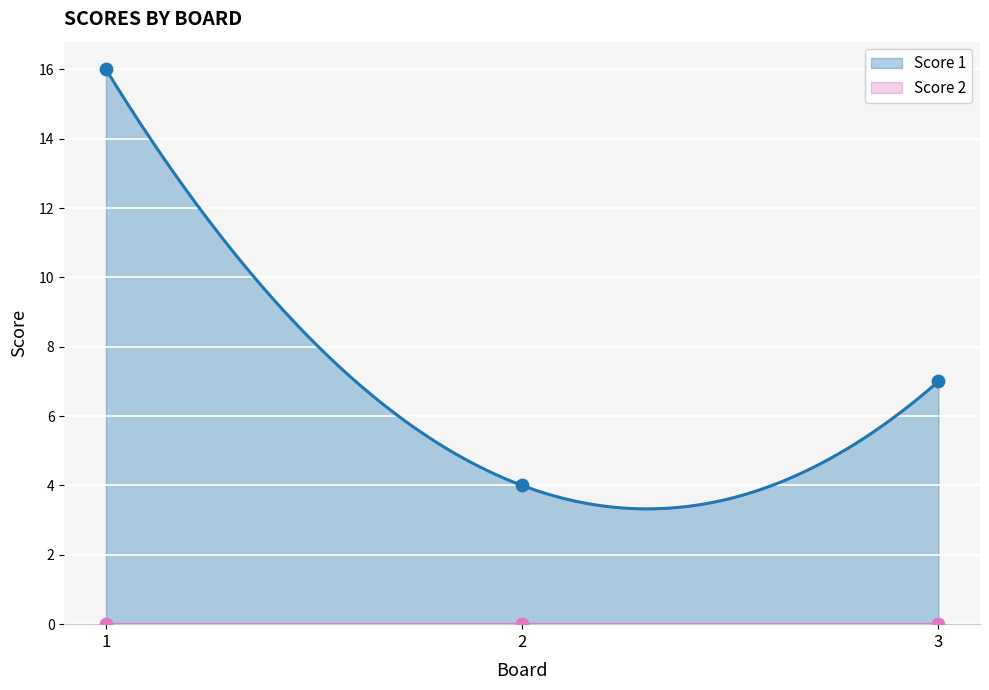

Approximately how many times larger is the value at 3 compared to 2?

1.8